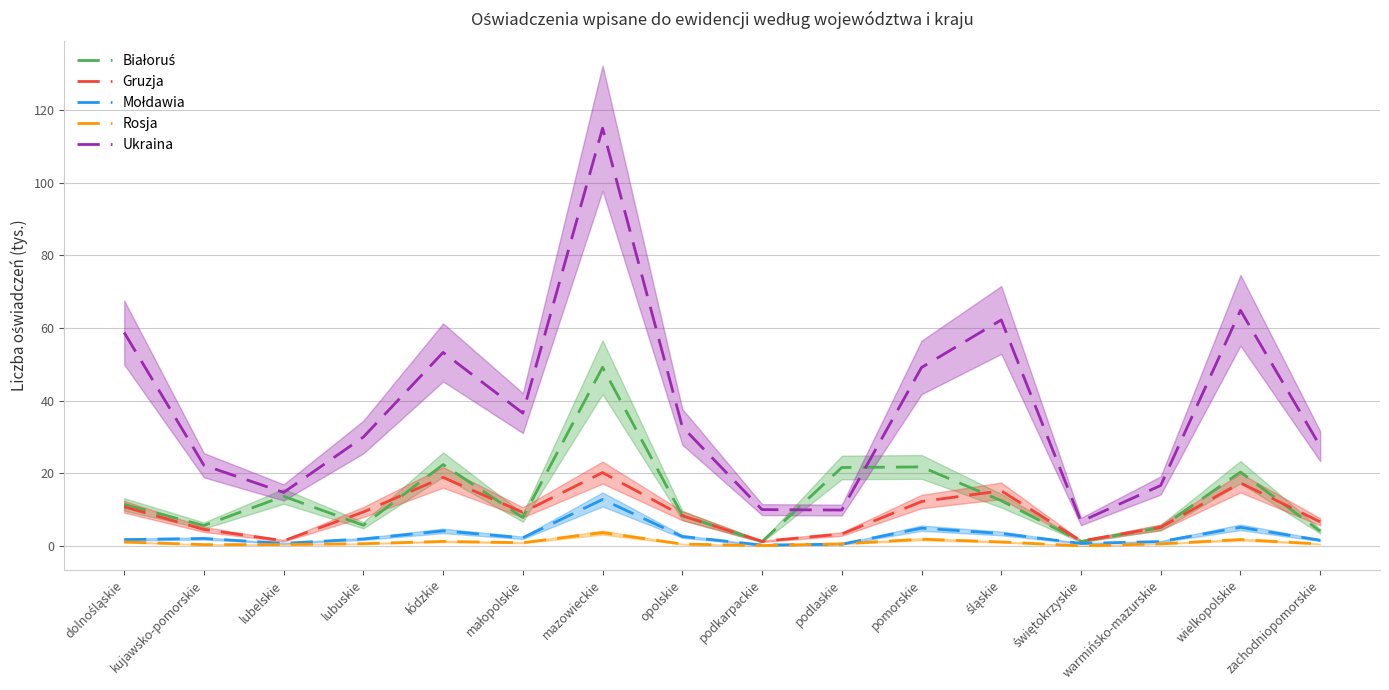

Between dolnośląskie and lubuskie, which is larger?

dolnośląskie